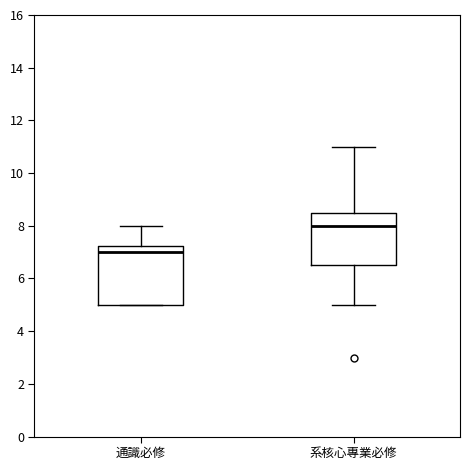

Where is the lower edge of the box for 系核心專業必修 on the y-axis? The values are not printed on the chart, so give them approximately, as read against the axis.

6.6